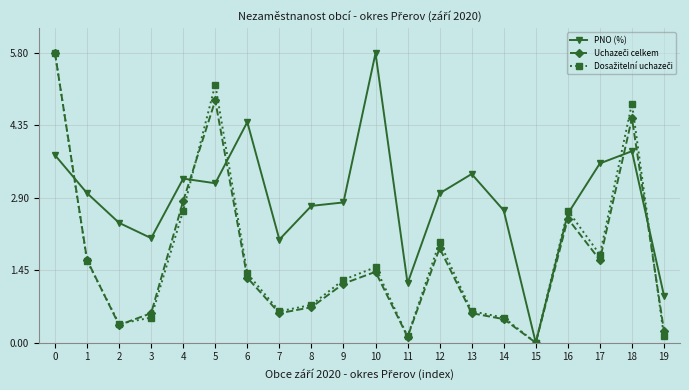

What is the spread (max minus min) of values at 14?

2.2